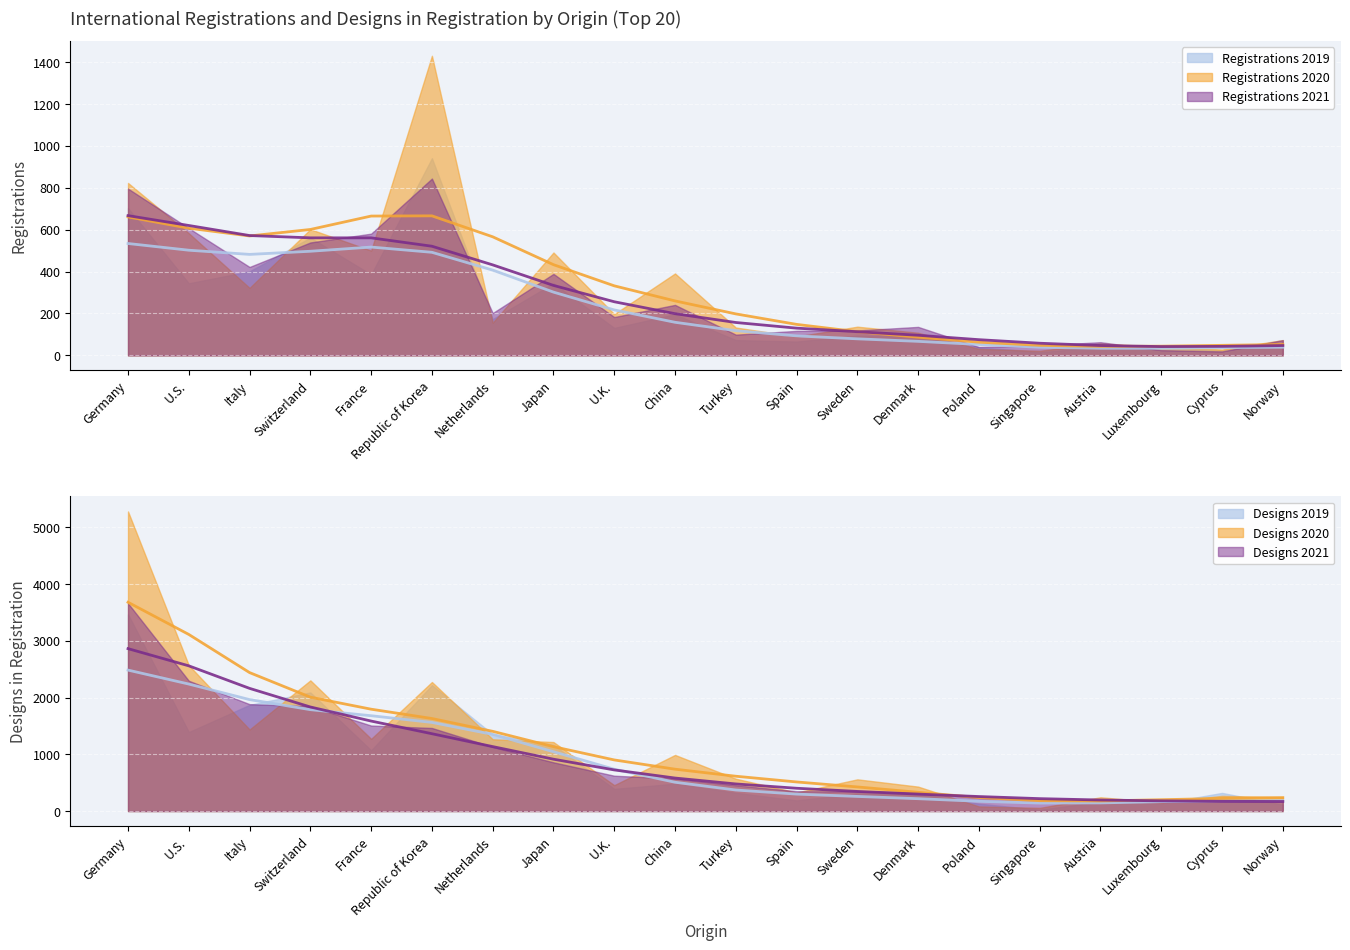

Reading left to right, list all the values displayed in this chart.

Registrations 2019: 703	344	401	562	386	941	173	344	131	196	73	66	94	90	39	15	40	35	25	51
Registrations 2020: 823	583	322	602	500	1430	156	491	197	391	133	90	137	108	31	22	57	41	28	73
Registrations 2021: 796	607	422	539	581	844	202	389	183	241	99	117	119	136	40	47	63	25	19	73
Designs 2019: 3468	1392	1871	2090	1070	2219	1354	1166	391	482	322	188	308	299	130	24	164	132	320	111
Designs 2020: 5279	2569	1437	2303	1272	2274	1265	1216	456	989	570	327	559	431	82	56	243	153	268	245
Designs 2021: 3661	2296	1884	1847	1507	1464	1130	859	623	573	454	350	347	328	231	196	189	174	170	165